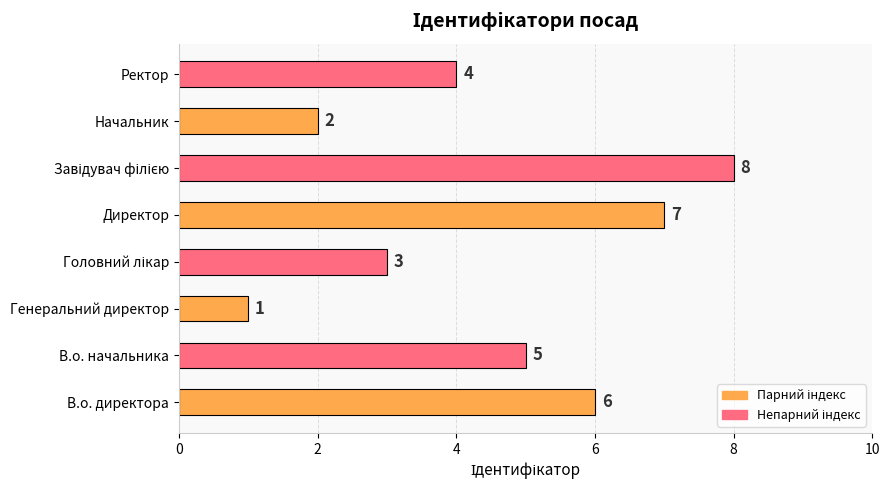

Count the values in the range 3 to 7.

5